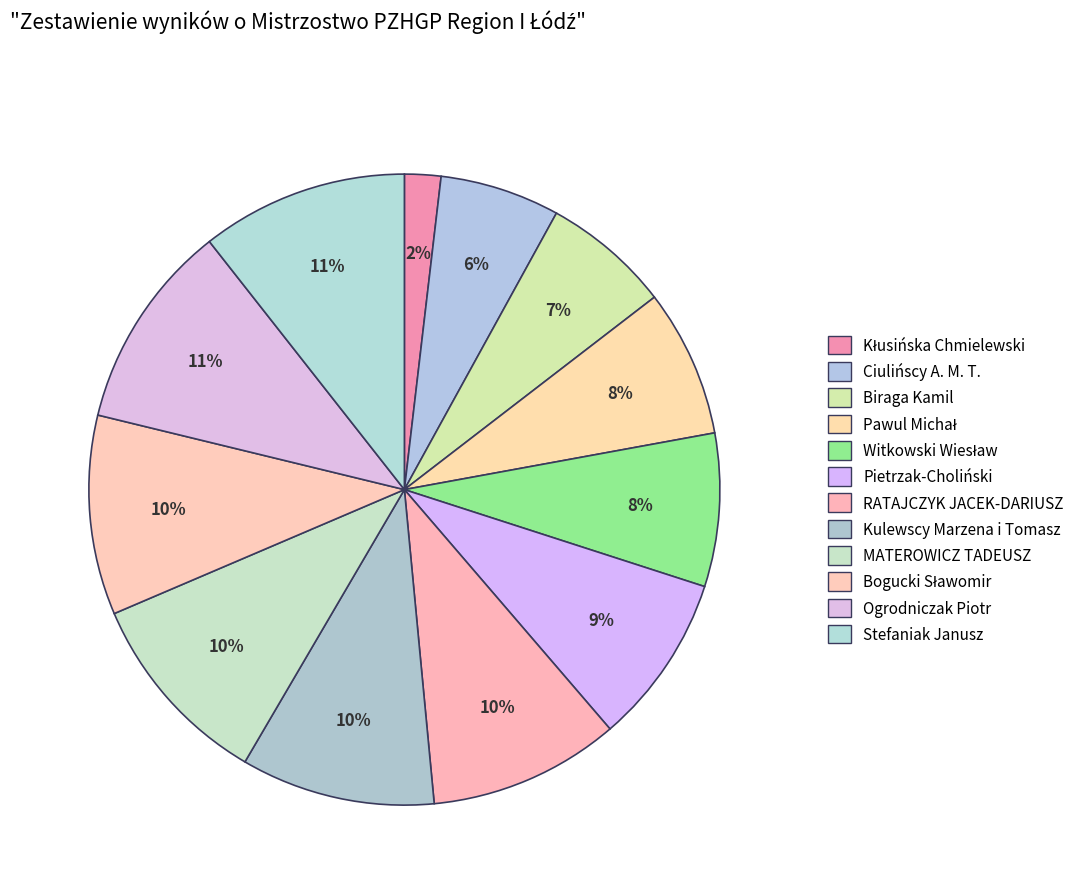

Count the number of slices in the pie.

12